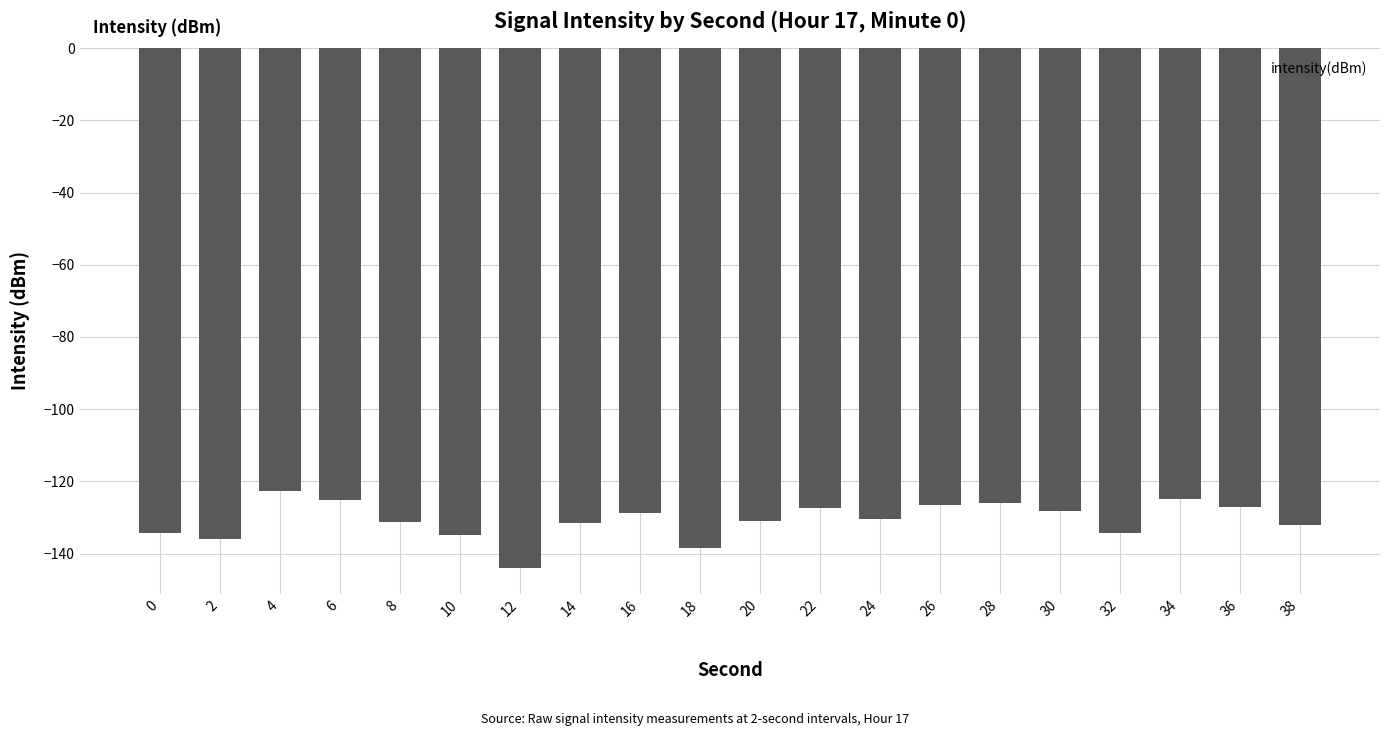

At which category does the chart reach its peak across all series?

4